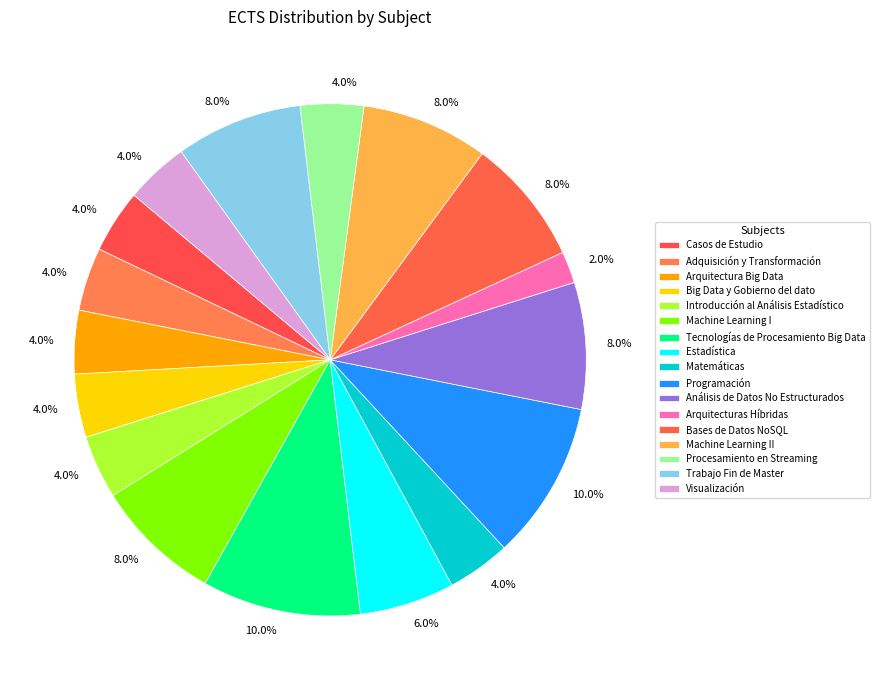

Count the number of slices in the pie.

17